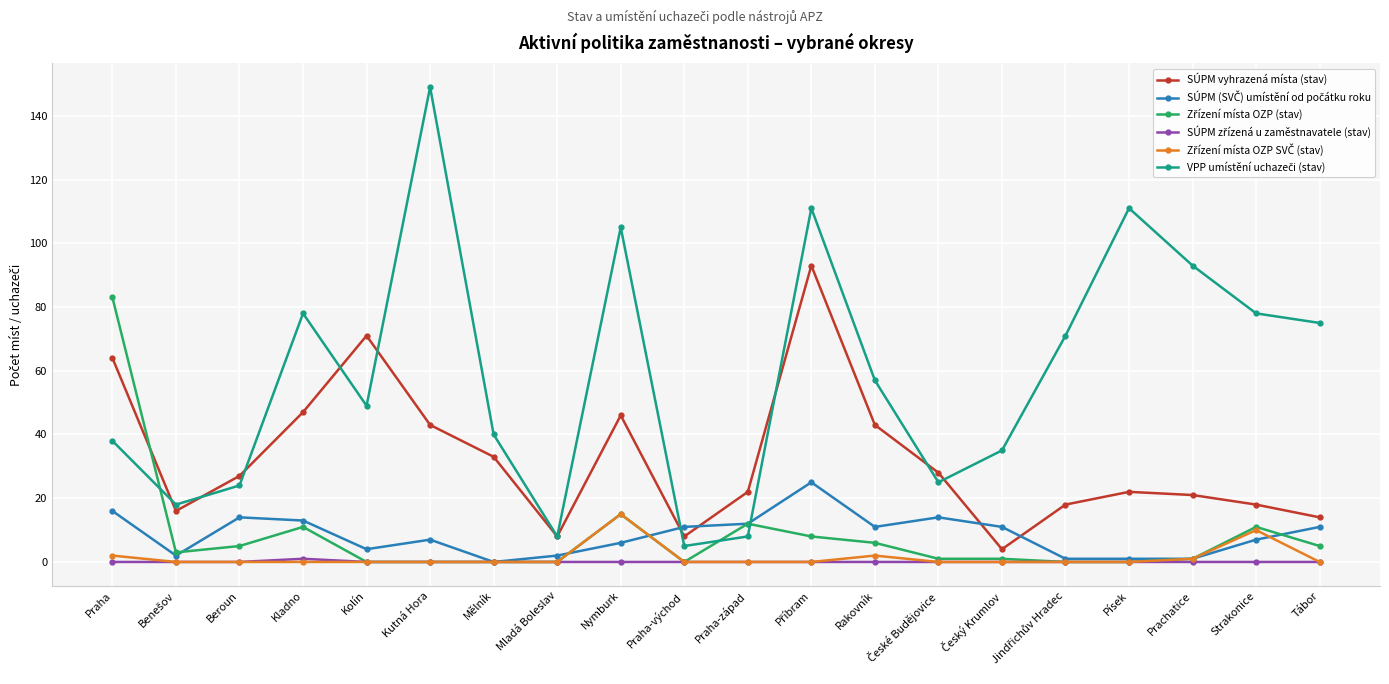

What is the greatest value displayed?

149